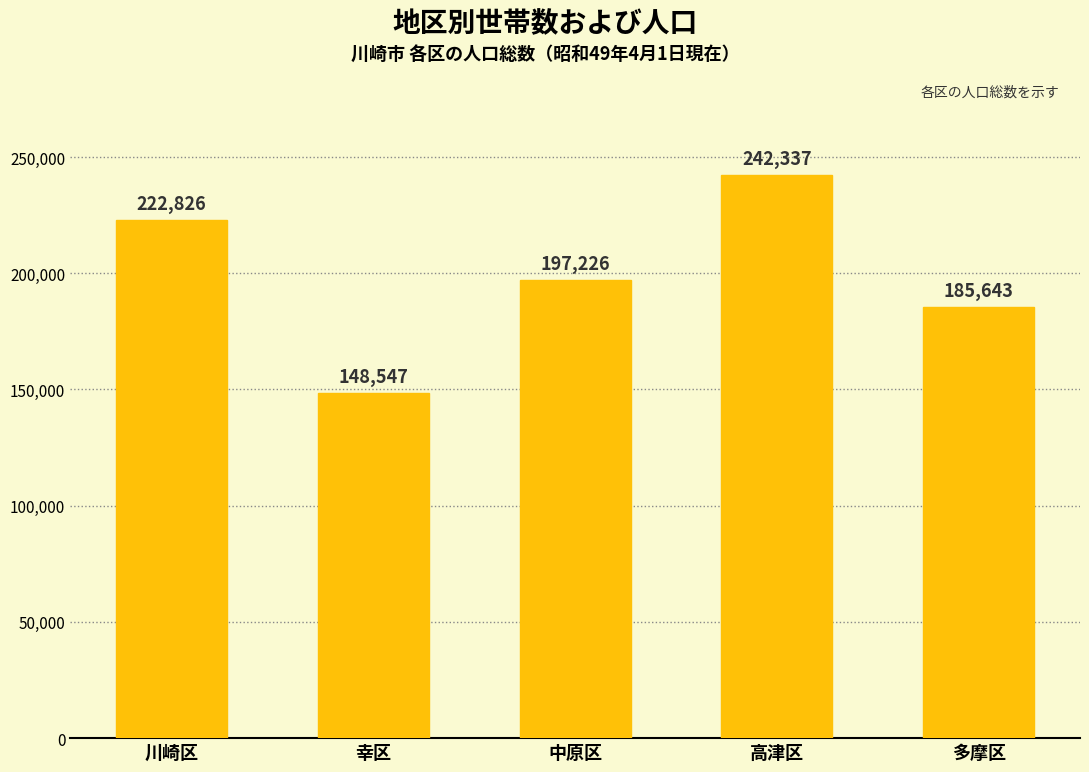

Reading left to right, what are all the values shown in this chart?

川崎区=222826	幸区=148547	中原区=197226	高津区=242337	多摩区=185643